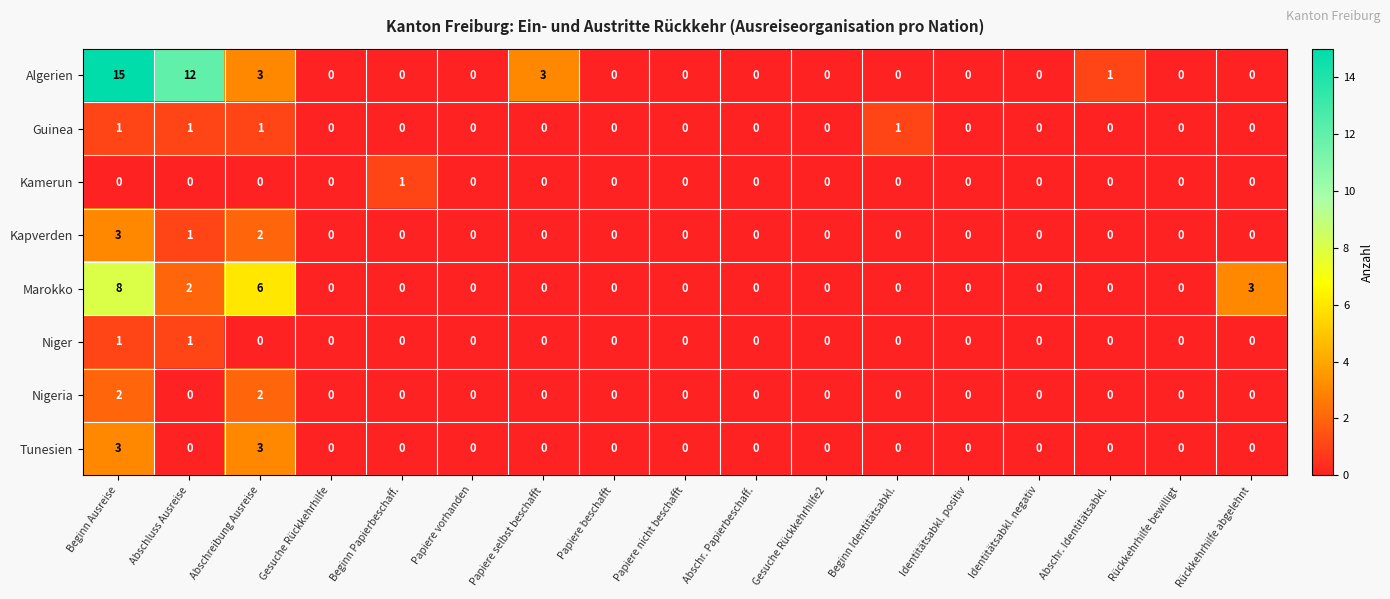

How many values in the Kapverden series exceed 0?

3